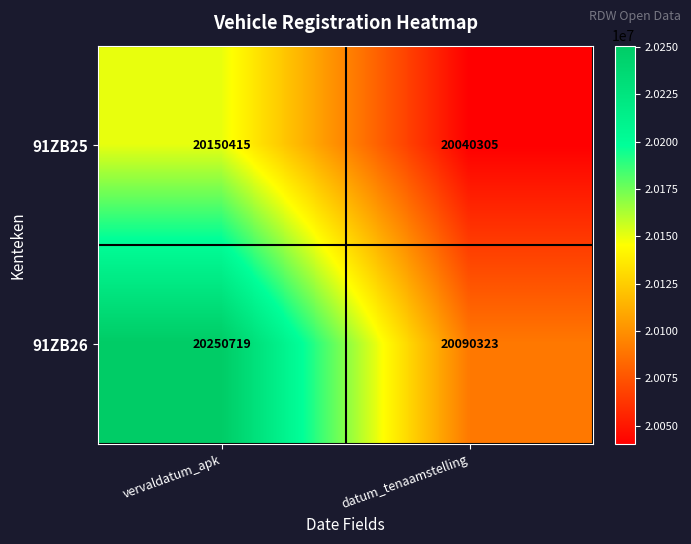

Reading left to right, list all the values displayed in this chart.

91ZB25: 20150415	20040305
91ZB26: 20250719	20090323